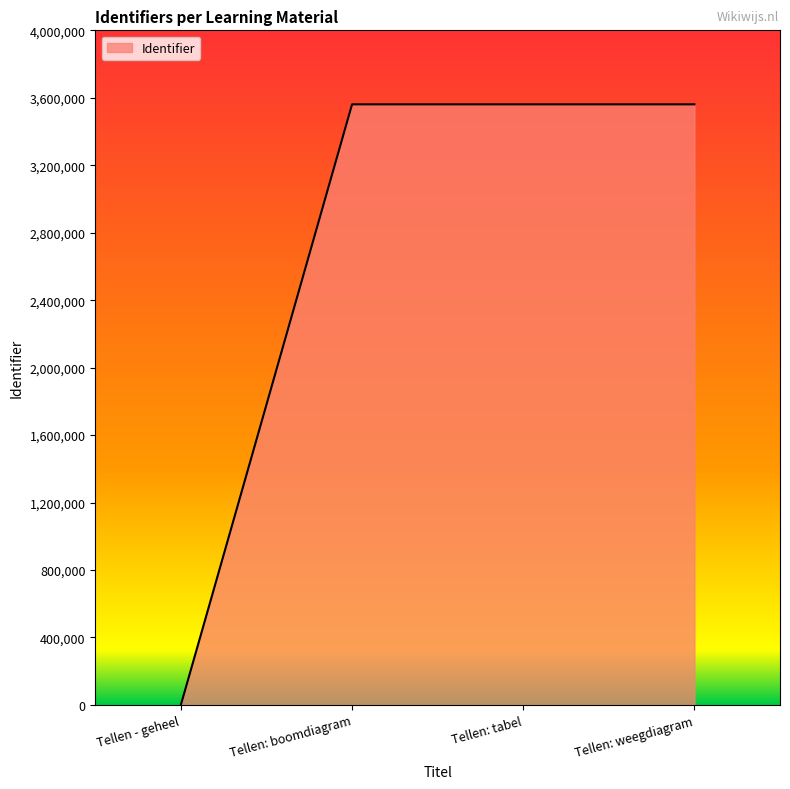

What is the maximum value shown in the chart?

3561117